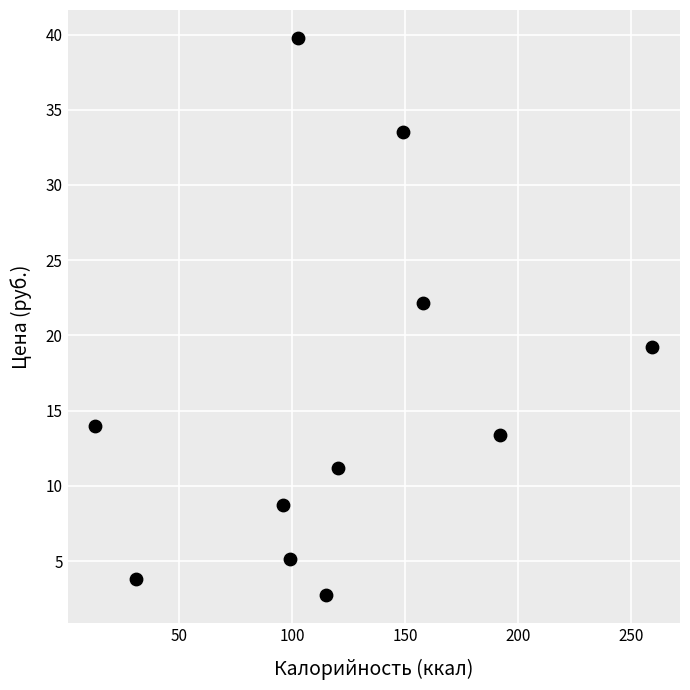

What is the range of X values (max minus min)?

246.2